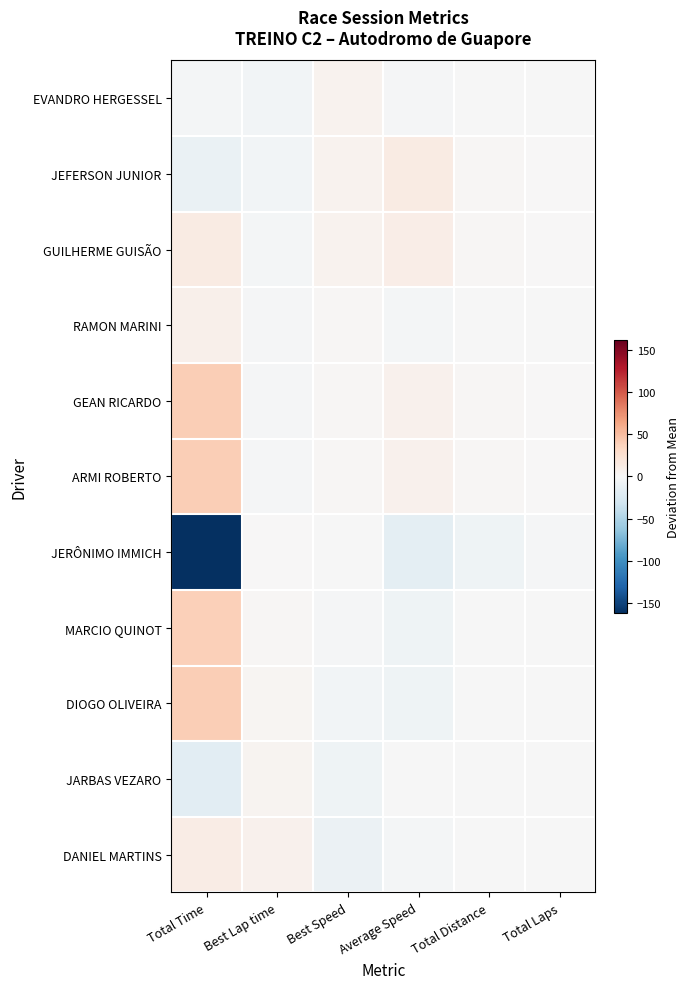

Rank the series at Total Distance from highest to lowest value.

JEFERSON JUNIOR, GUILHERME GUISÃO, GEAN RICARDO, ARMI ROBERTO, EVANDRO HERGESSEL, RAMON MARINI, MARCIO QUINOT, DIOGO OLIVEIRA, JARBAS VEZARO, DANIEL MARTINS, JERÔNIMO IMMICH